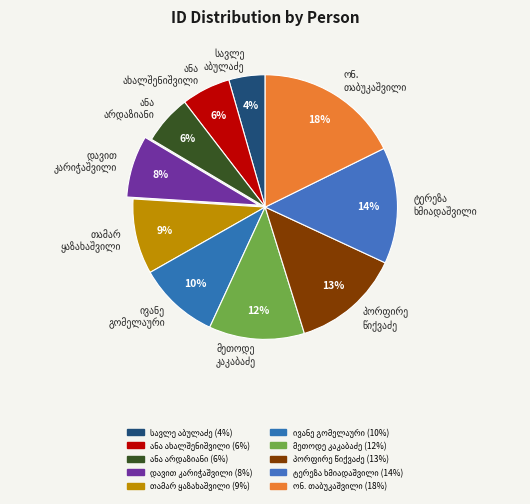

Is it true that ანა გიორგის ასული ახალშენიშვილი is 6% of the pie?

True